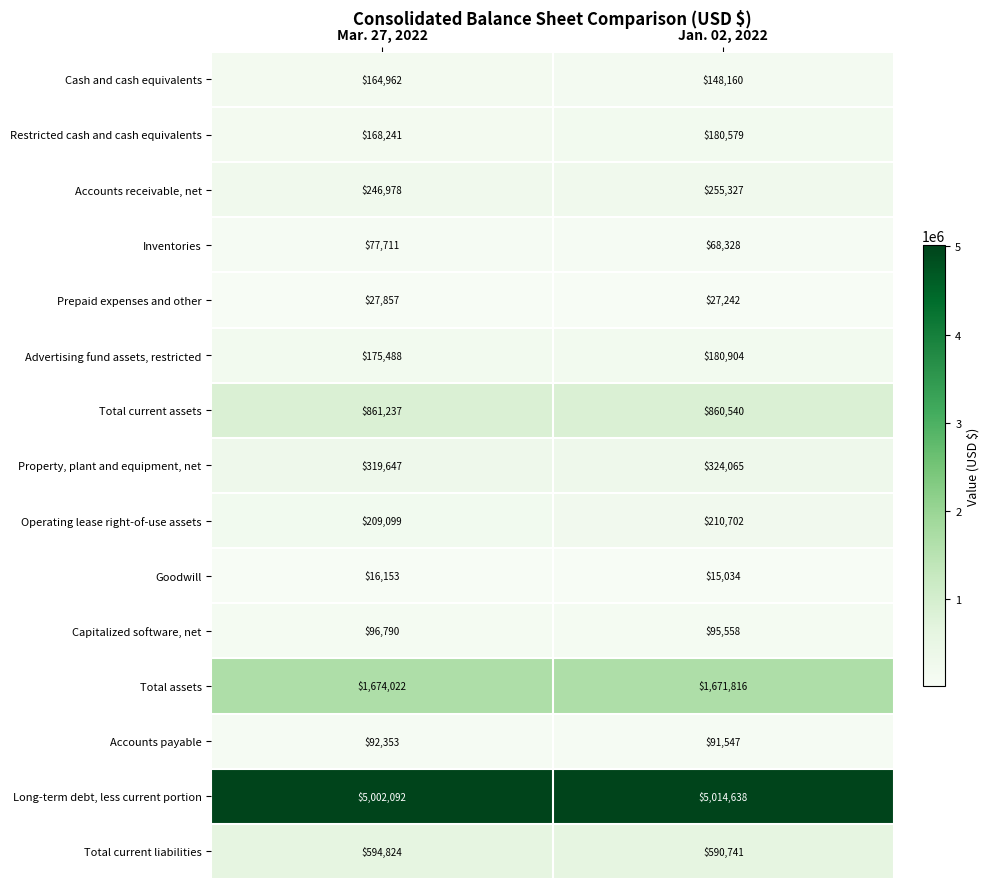

Which category has the highest value across all series?

Jan. 02, 2022